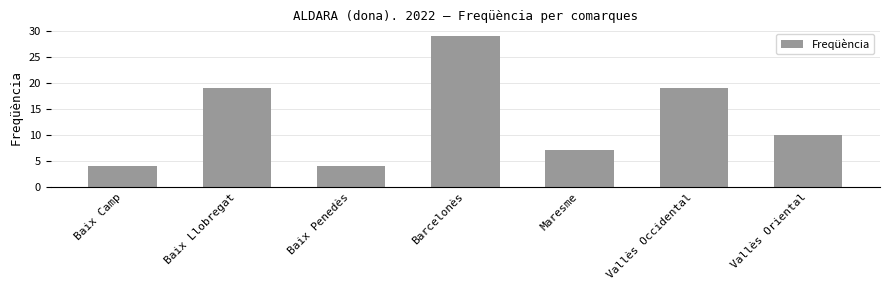

What is the average value?

13